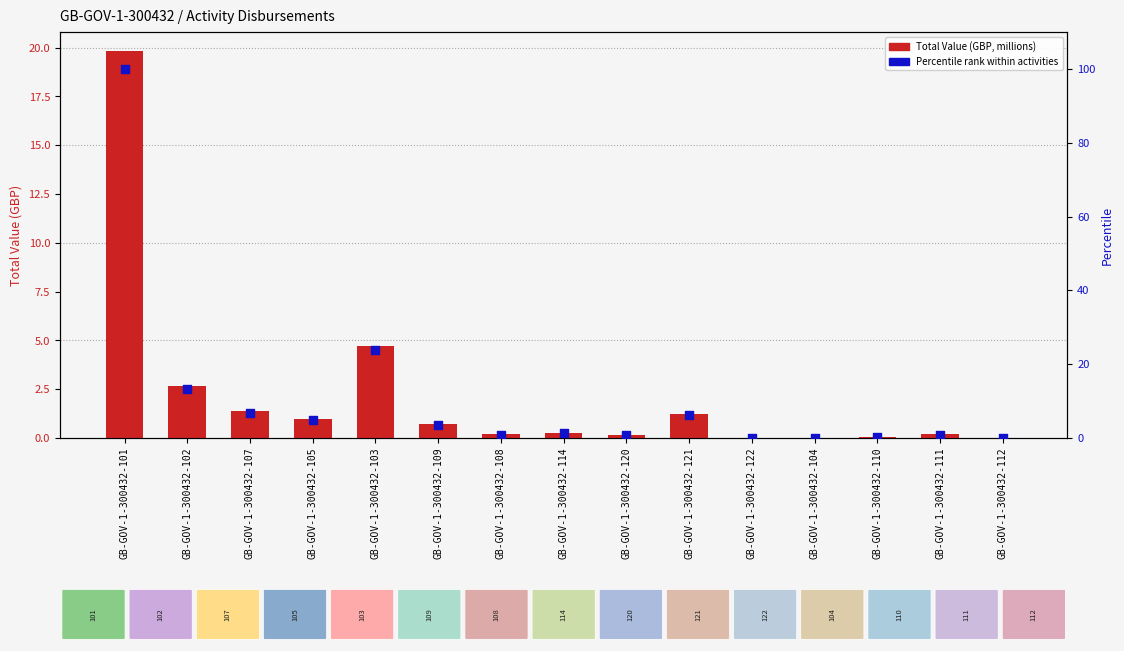

Which series has the largest total across all categories?

Percentile rank within activities